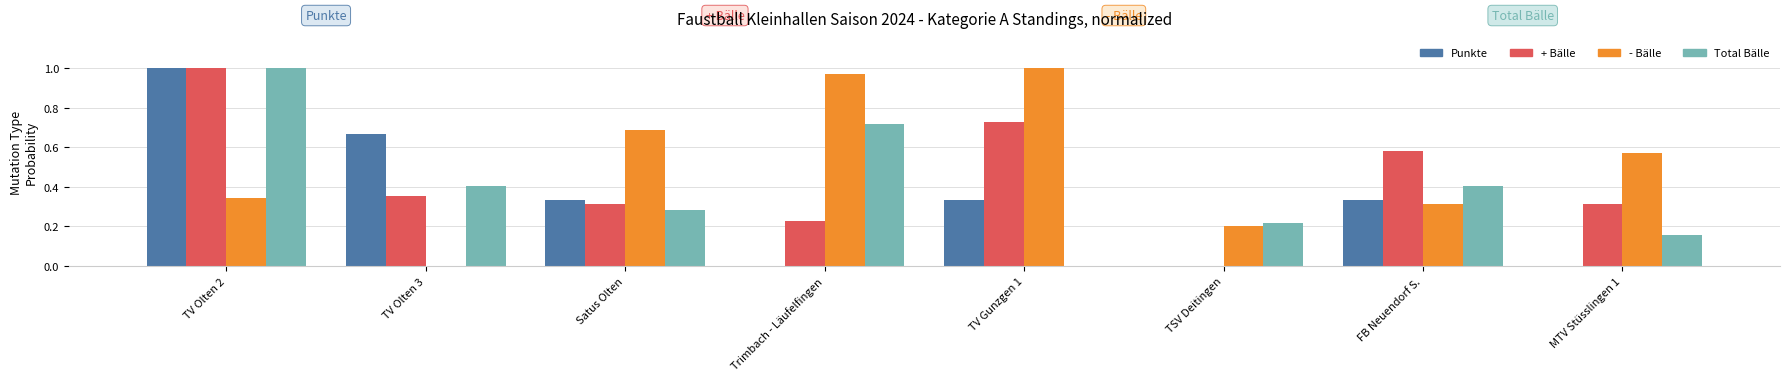

Is it true that + Bälle equals 0.1 at Trimbach - Läufelfingen?

False